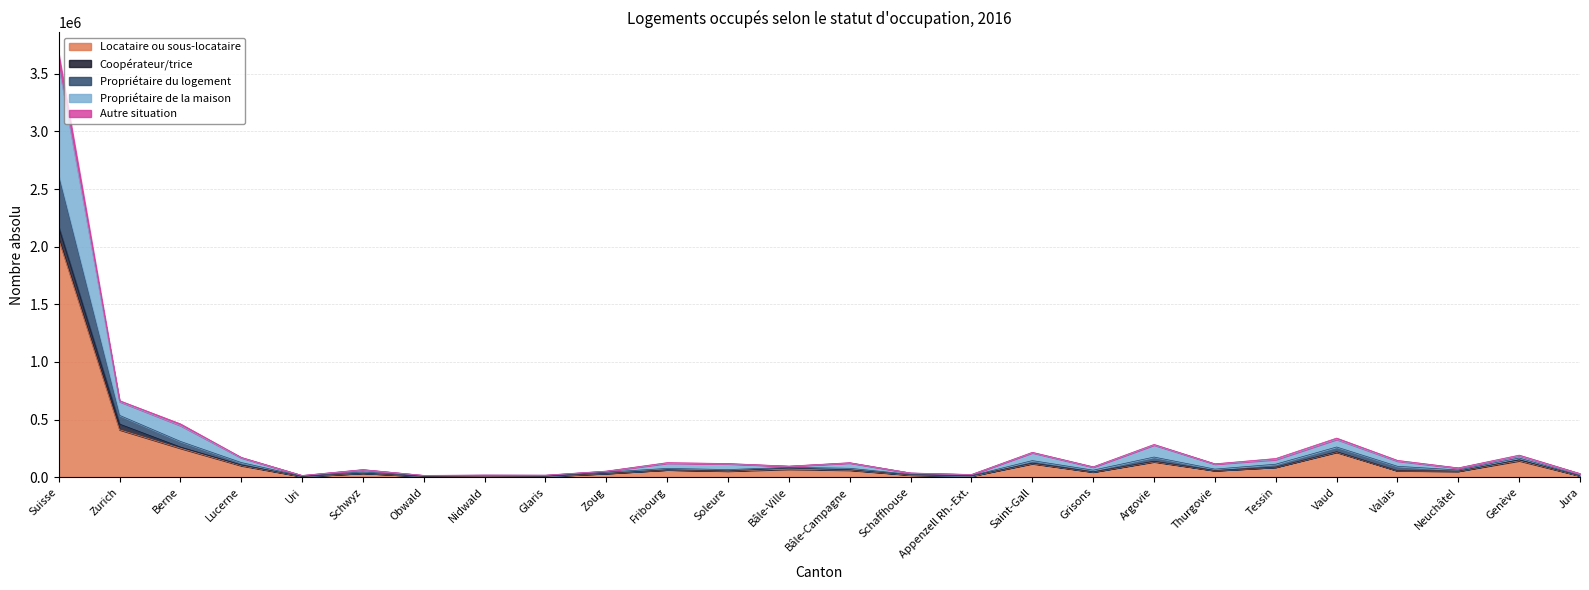

At which category does Locataire ou sous-locataire reach its first local valley?

Uri